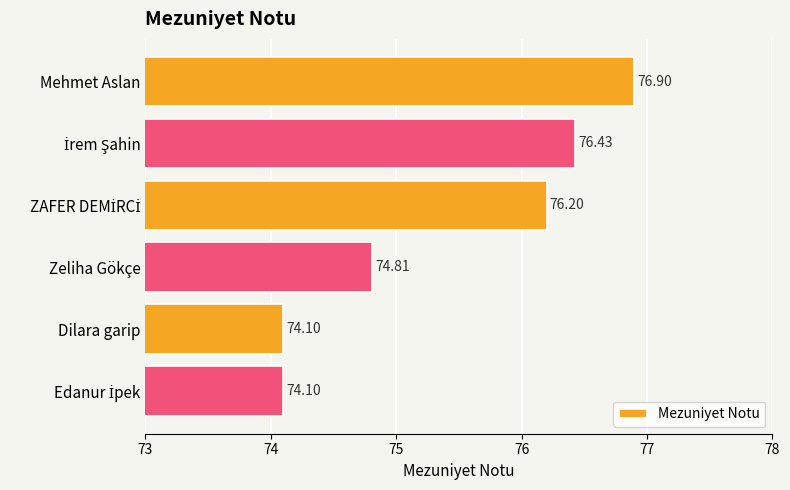

Where is the data nearest to the value 75?

Zeliha Gökçe